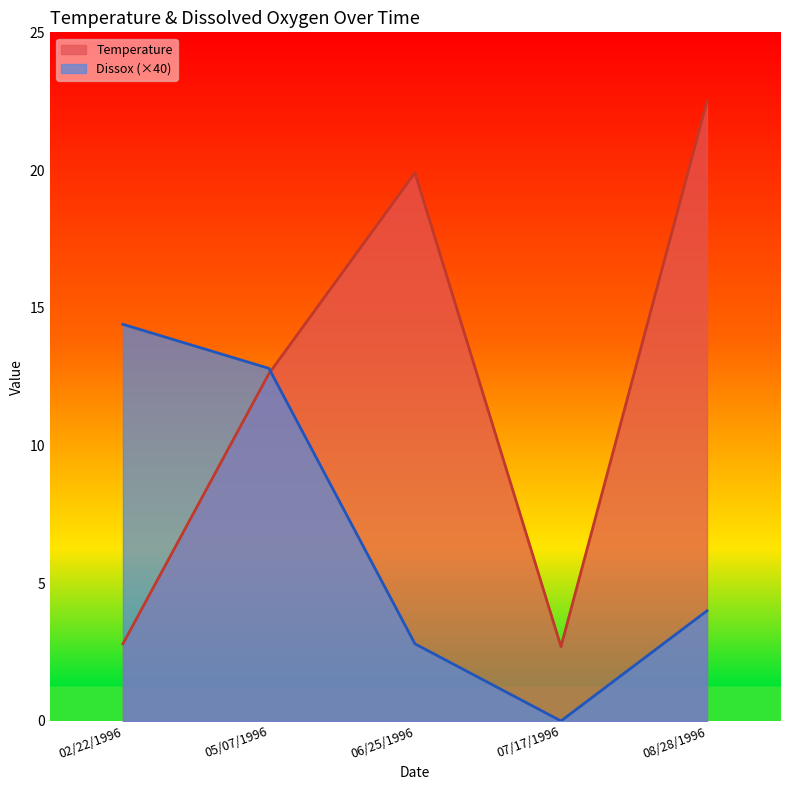

The Dissox series shows 4.4 at 06/25/1996. True or false?

False